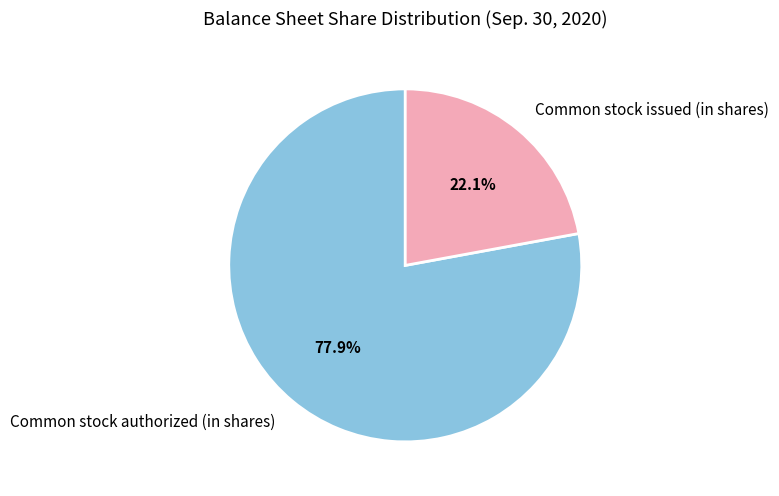

Between Common stock authorized (in shares) and Common stock issued (in shares), which is larger?

Common stock authorized (in shares)